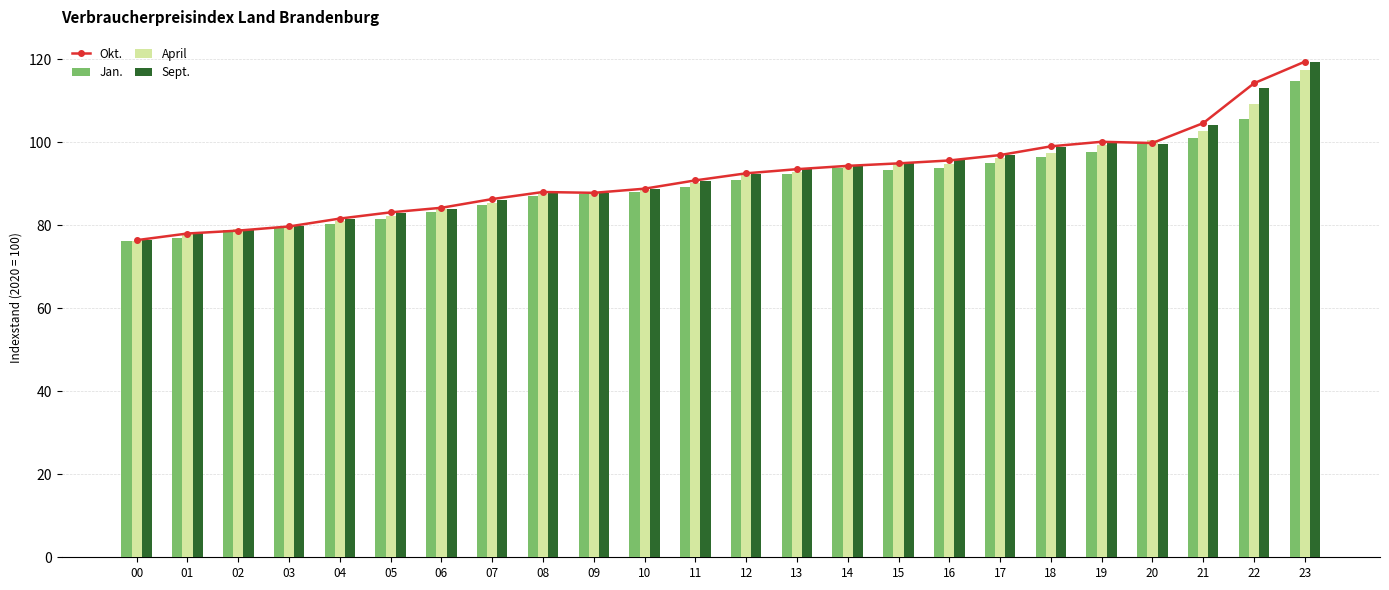

What is the maximum value shown in the chart?

119.4